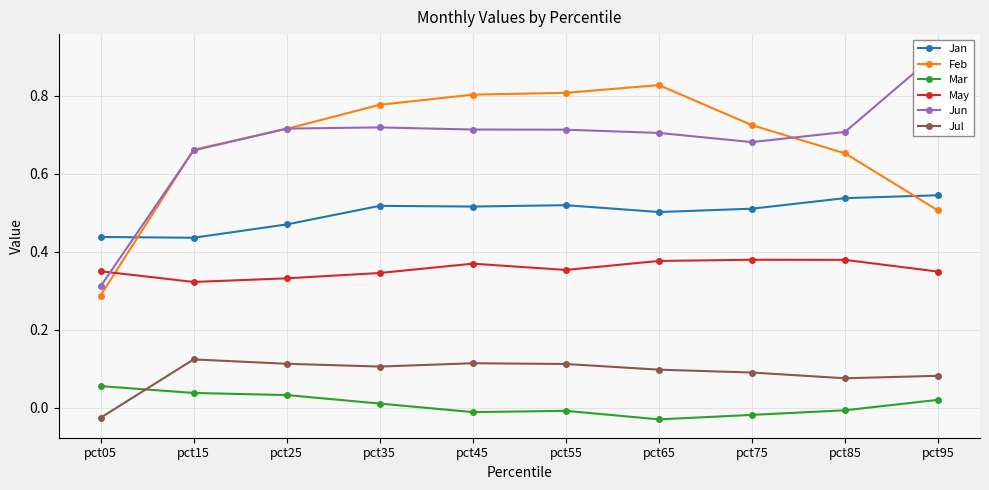

True or false: May and Jul intersect in this chart.

False